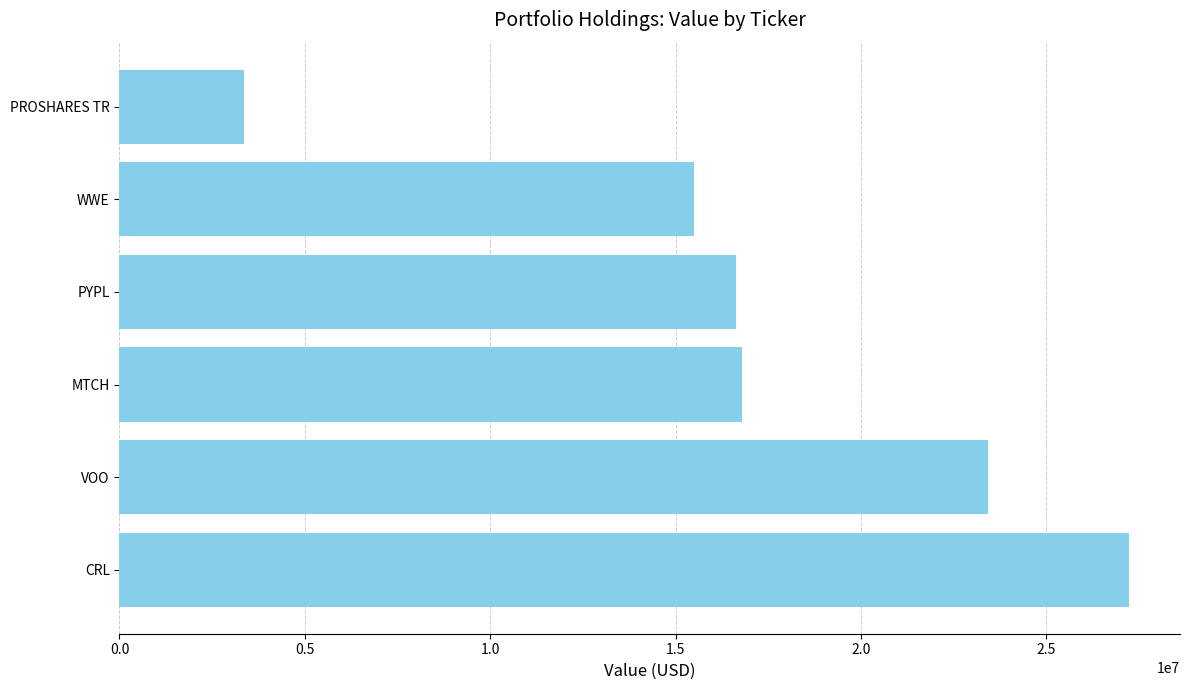

Which has a higher value, WWE or MTCH?

MTCH